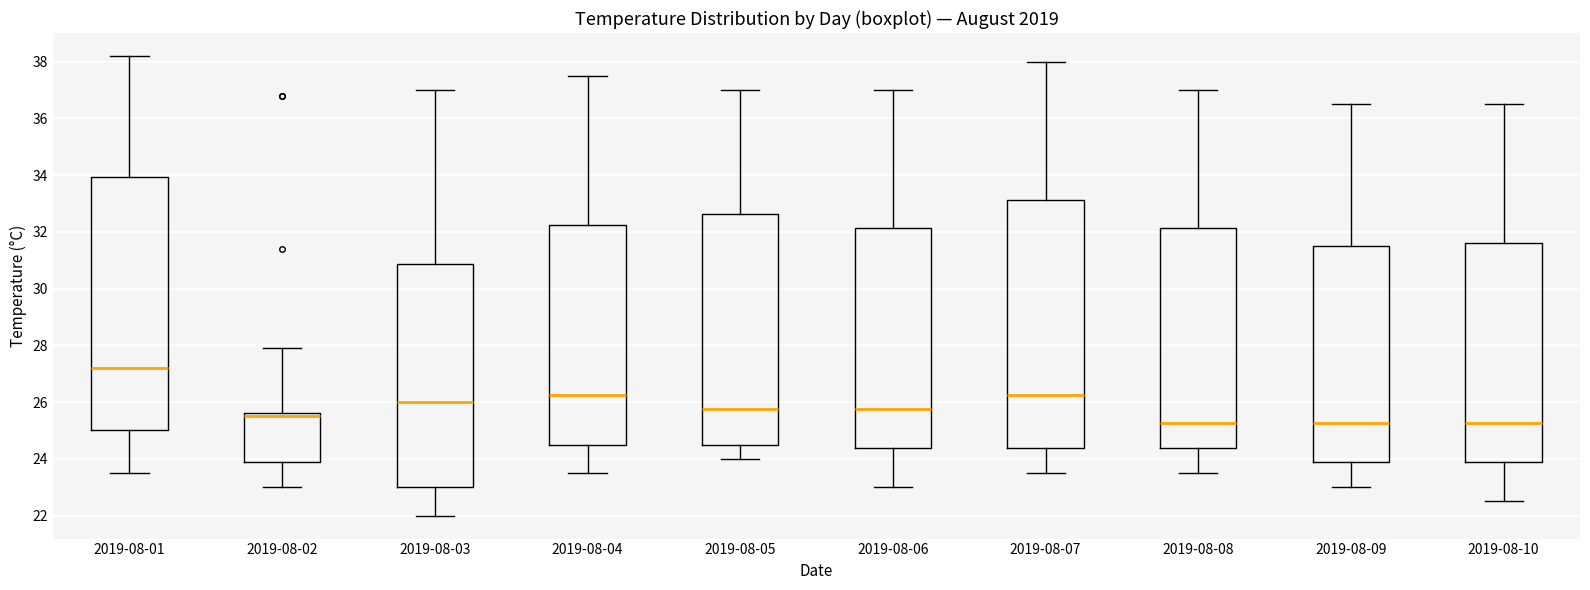

Which box's median line is the highest?

2019-08-01